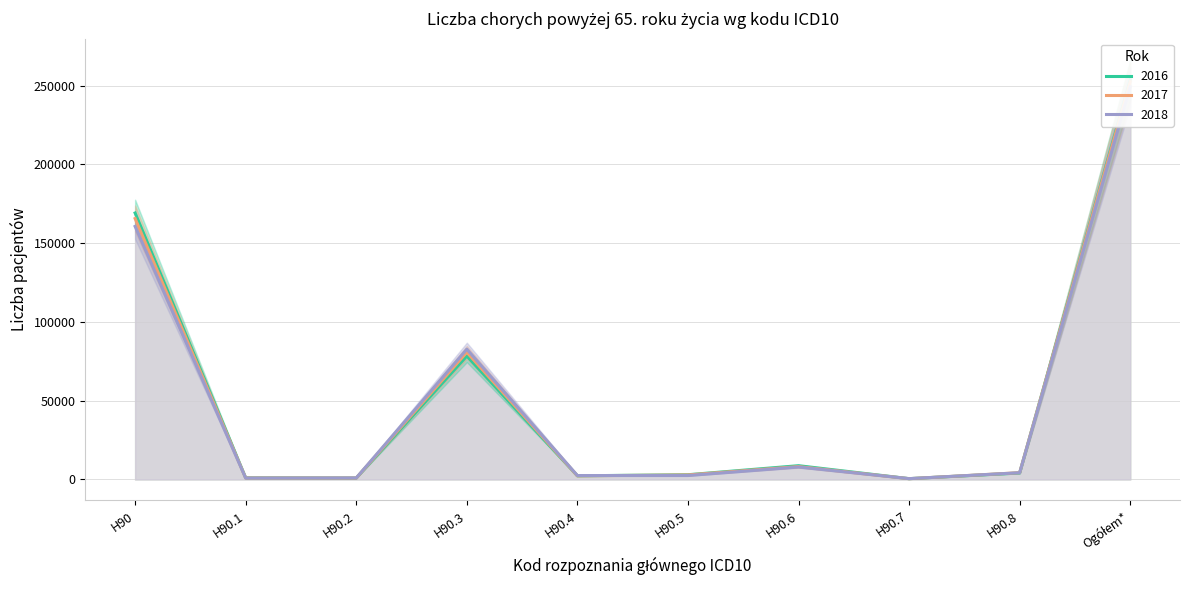

Is the value of 2017 at H90.1 greater than the value of 2016 at H90.7?

Yes